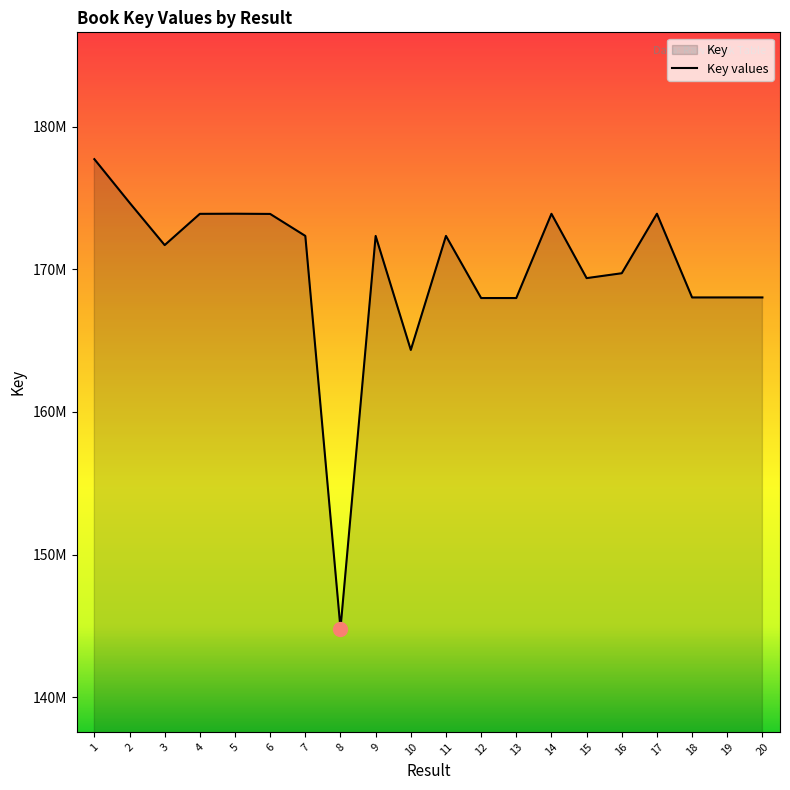

List the labels in order of value, smallest first.

8, 10, 13, 12, 18, 20, 19, 15, 16, 3, 9, 7, 11, 6, 4, 14, 17, 5, 2, 1